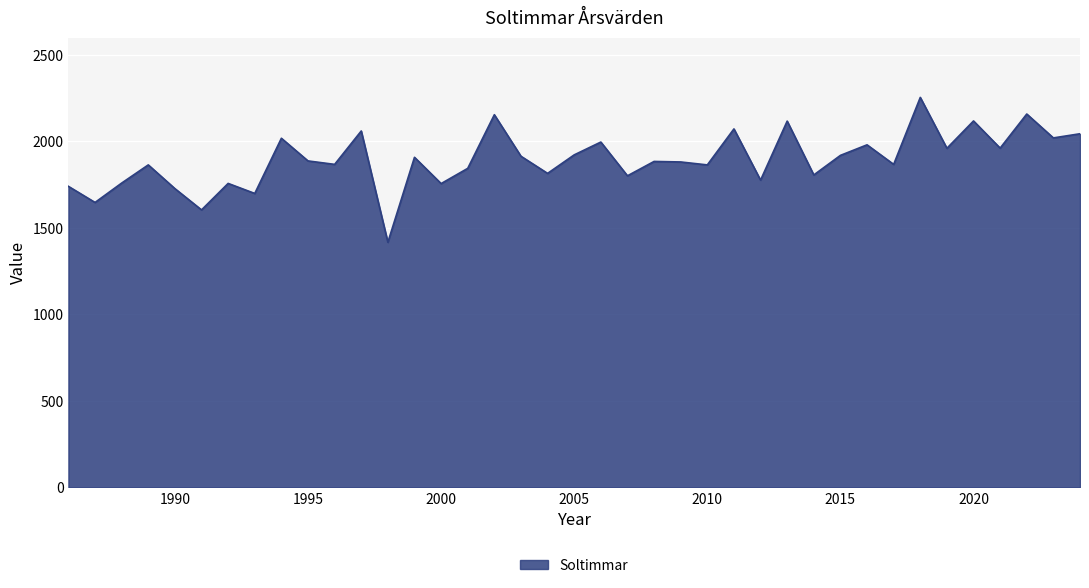

What is the smallest value displayed?

1417